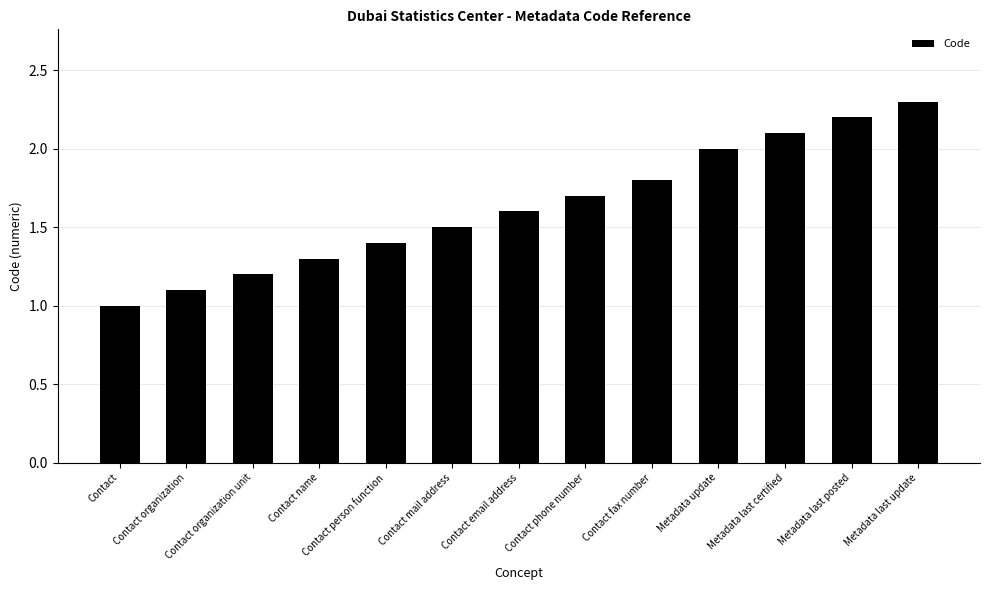

At which category does the chart reach its minimum across all series?

Contact